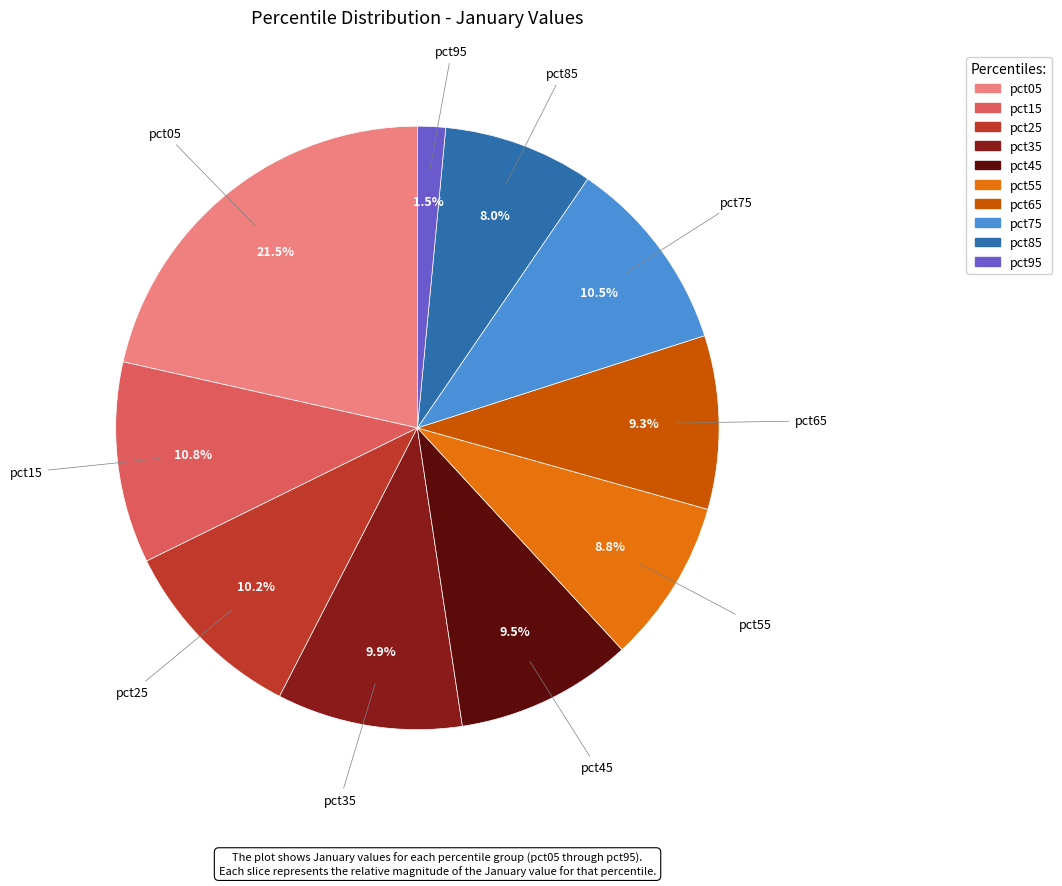

Is there a majority slice in this chart?

No